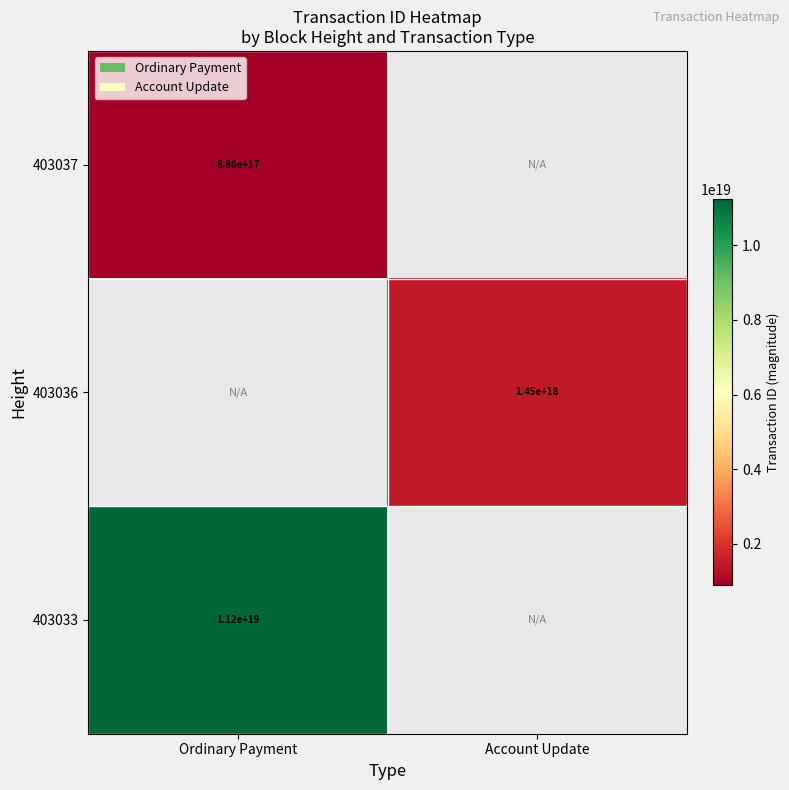

The value of 403037 at Ordinary Payment is 520670352080147392. True or false?

False